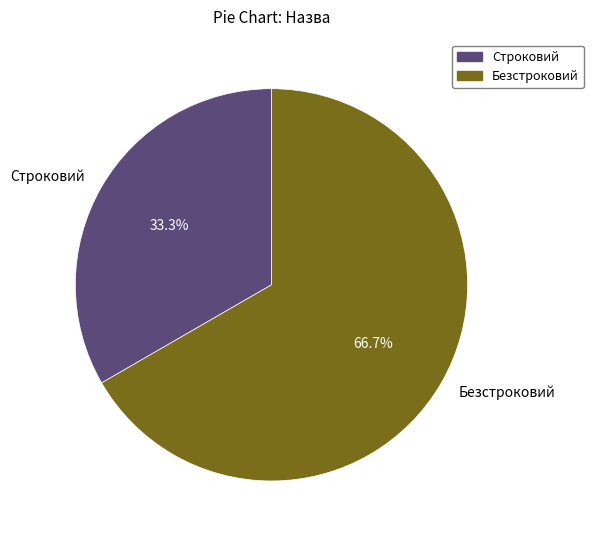

Is it true that Безстроковий is 67% of the pie?

True